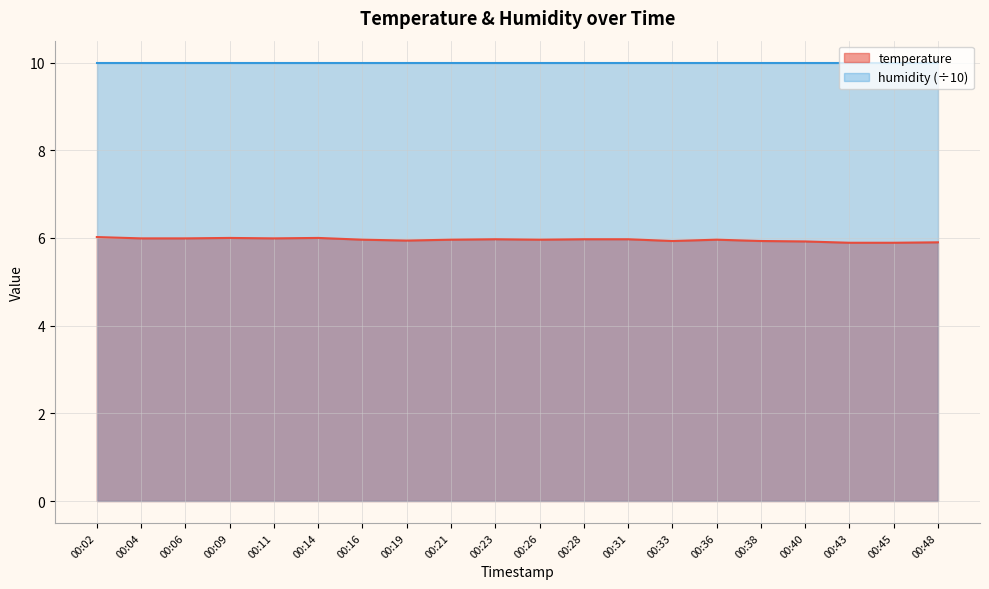

What is the average value?

6.0